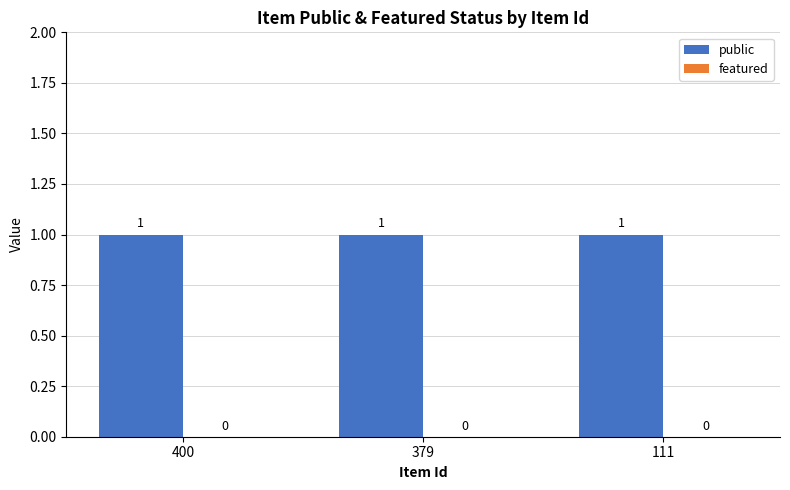

At which category is the sum across all series the highest?

400